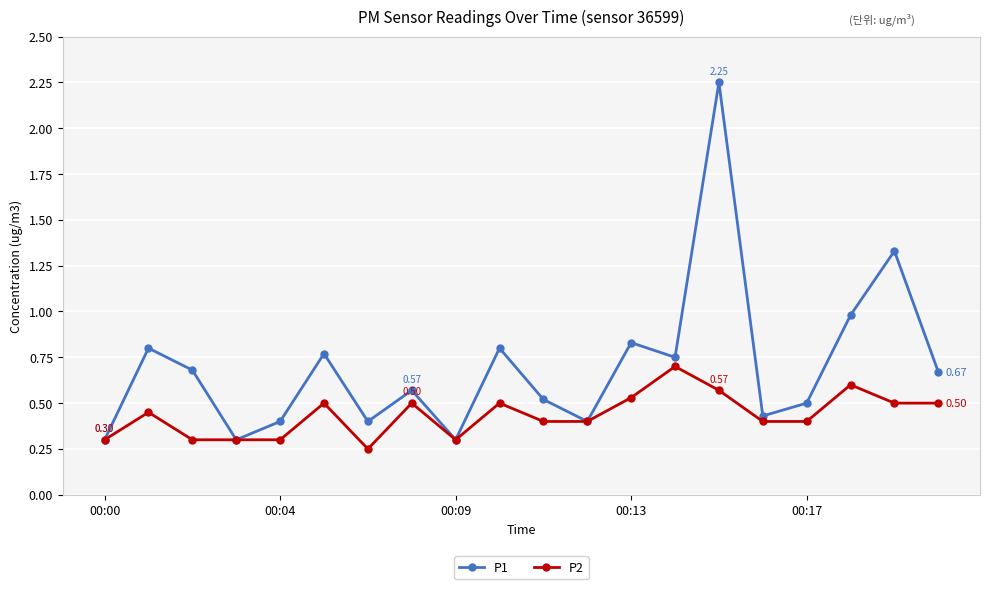

List the series in order of their peak value, highest first.

P1, P2